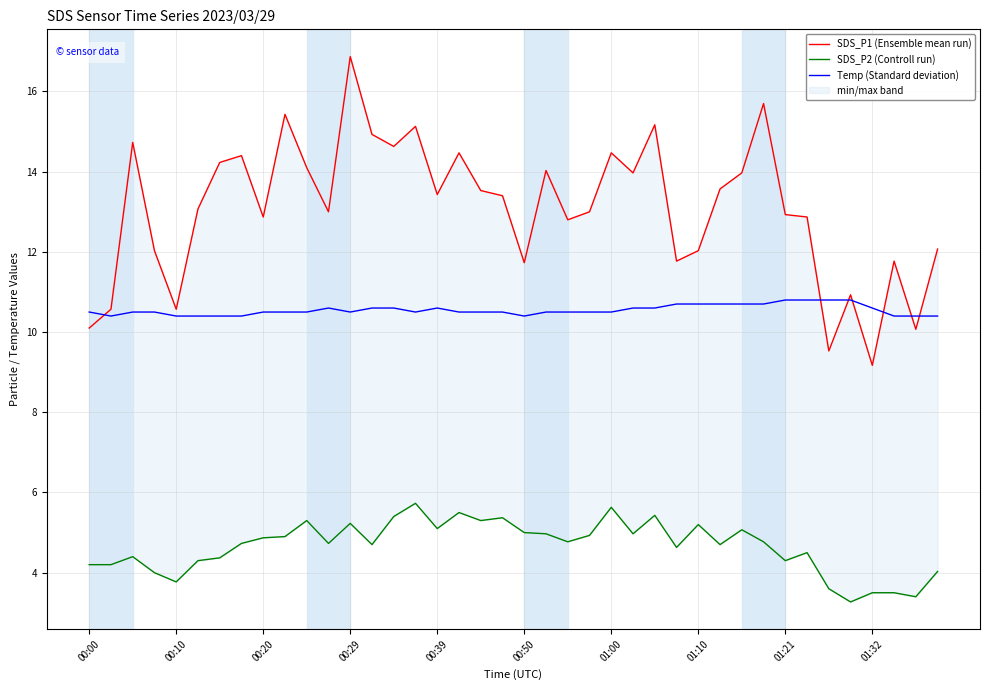

List the series in order of their overall mean, highest first.

SDS_P1 (Ensemble mean run), Temp (Standard deviation), SDS_P2 (Controll run)